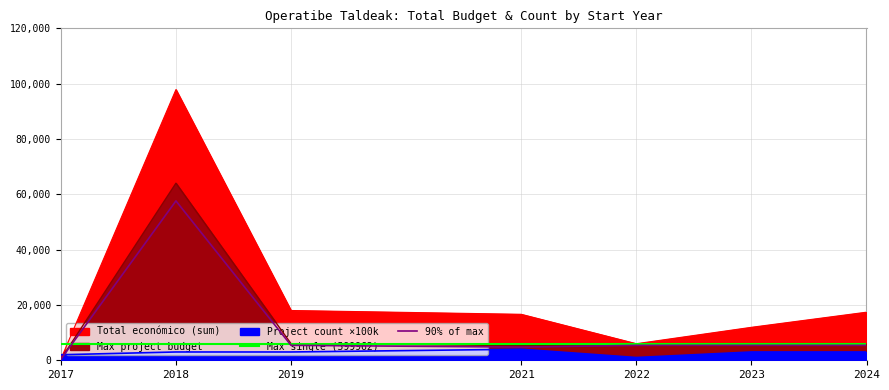

What is the difference between the second highest and second lowest values?

63235.8